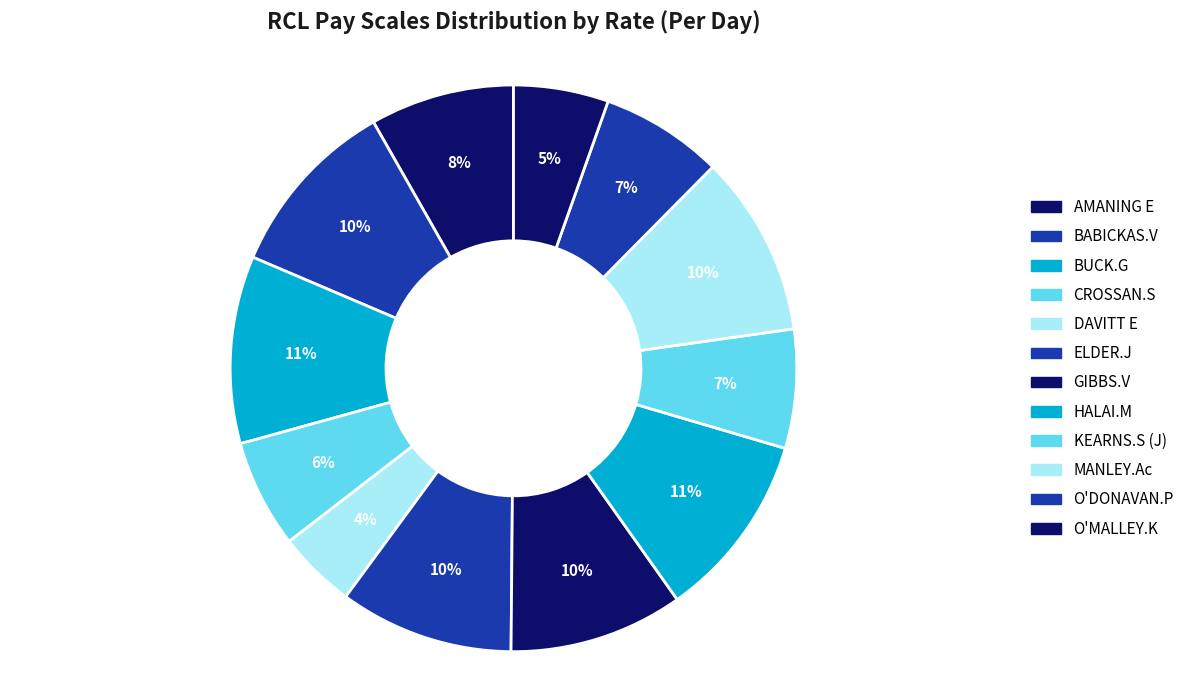

How many segments does this pie chart have?

12